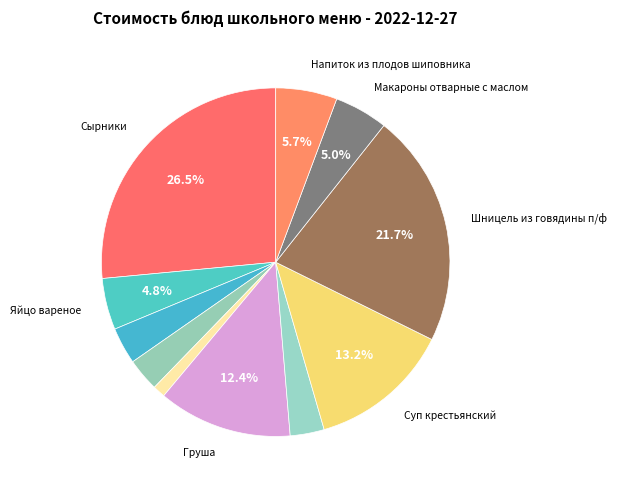

How many slices are in this pie chart?

11